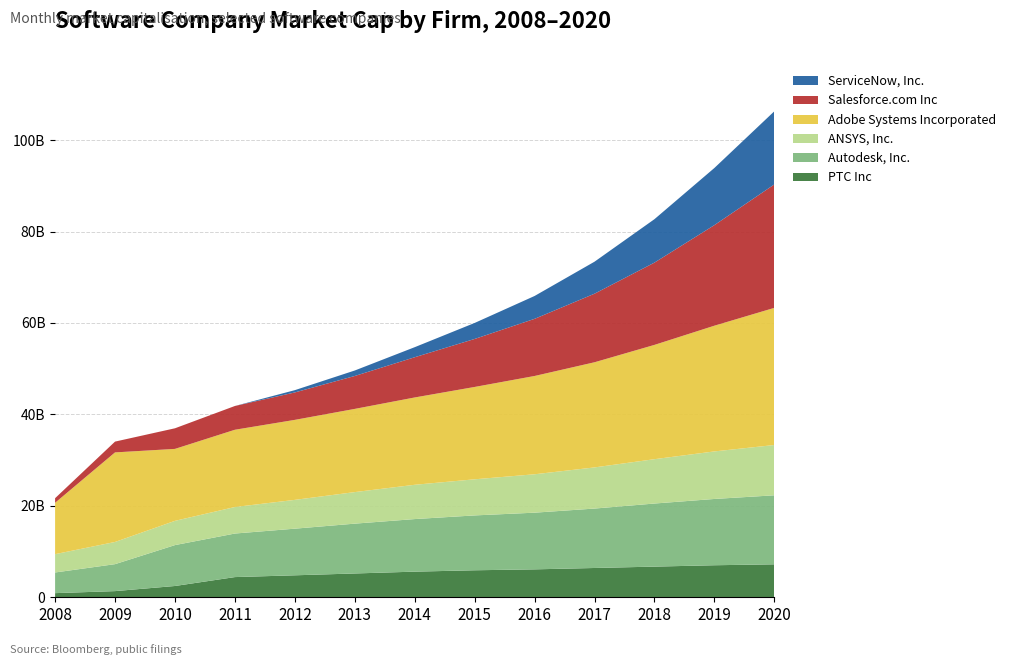

Reading right to left, extract all data points from this chart.

PTC Inc: 7200000000	7000000000	6700000000	6400000000	6100000000	5900000000	5600000000	5200000000	4800000000	4410066430	2461521605	1341547672	896872095
Autodesk, Inc.: 15100000000	14500000000	13800000000	13000000000	12400000000	12000000000	11500000000	10900000000	10200000000	9527256000	8946440234	5897661000	4521465000
ANSYS, Inc.: 11000000000	10400000000	9700000000	9000000000	8400000000	7900000000	7500000000	6900000000	6300000000	5800000000	5303710720	4853392630	4007316128
Adobe Systems Incorporated: 30000000000	27500000000	25000000000	23000000000	21500000000	20200000000	19100000000	18200000000	17500000000	16899951739	15739199611	19590682567	11237501228
Salesforce.com Inc: 27000000000	22000000000	18000000000	15000000000	12500000000	10500000000	8800000000	7200000000	6000000000	5200000000	4507734000	2362742317	1003105372
ServiceNow, Inc.: 16000000000	12500000000	9500000000	7000000000	5000000000	3500000000	2200000000	1200000000	500000000	0	0	0	0